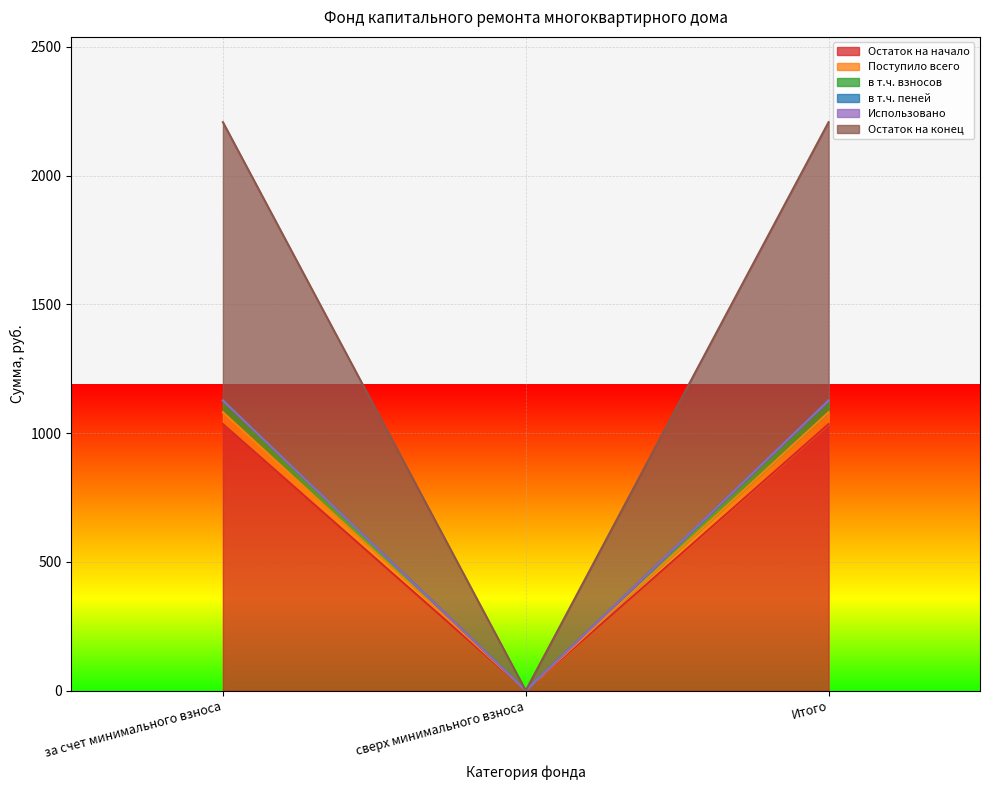

At which category is the sum across all series the highest?

за счет минимального взноса